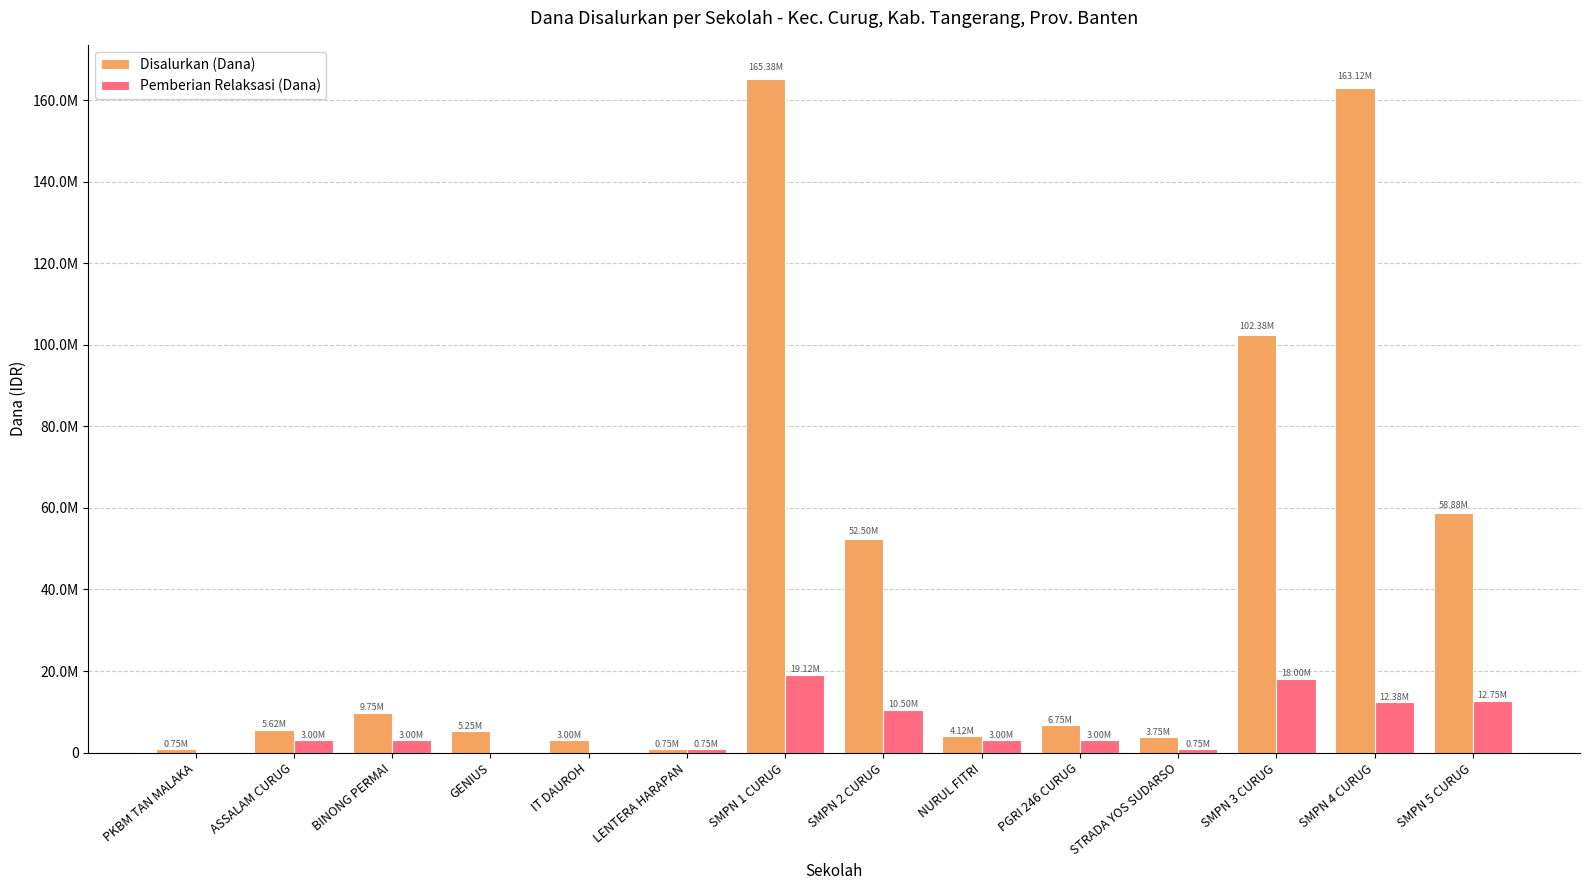

What is the highest value of the Pemberian Relaksasi (Dana) series?

19125000